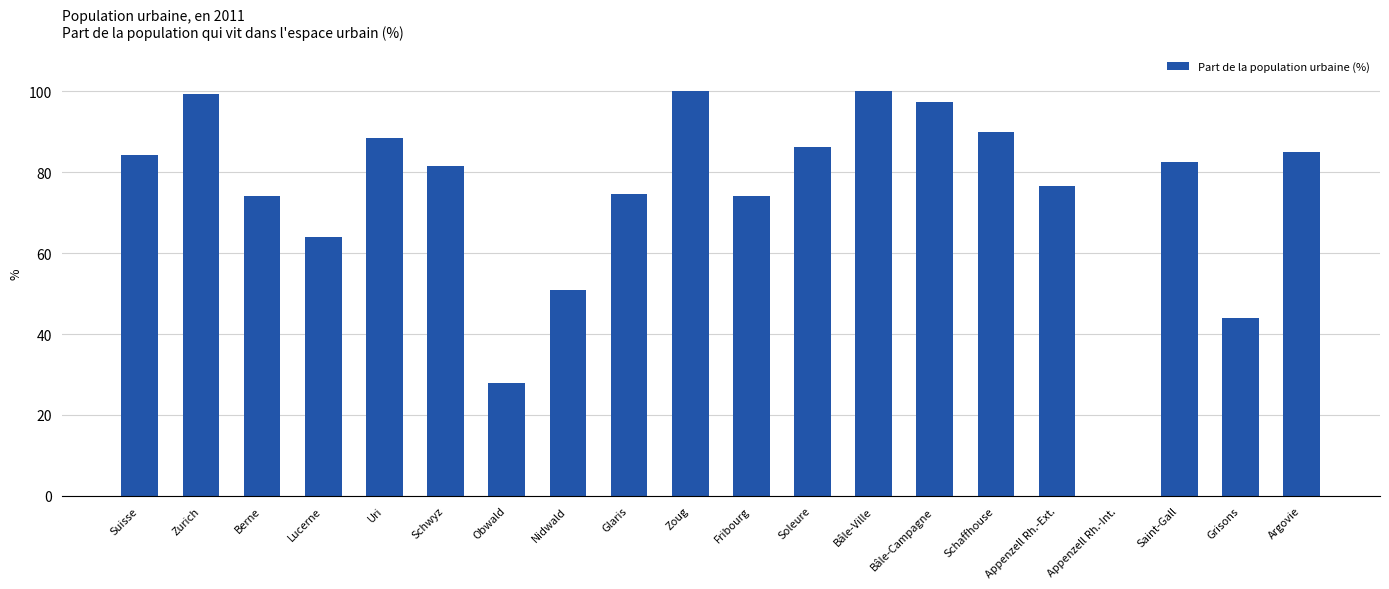

True or false: the data shows 50.0 at Zurich.

False